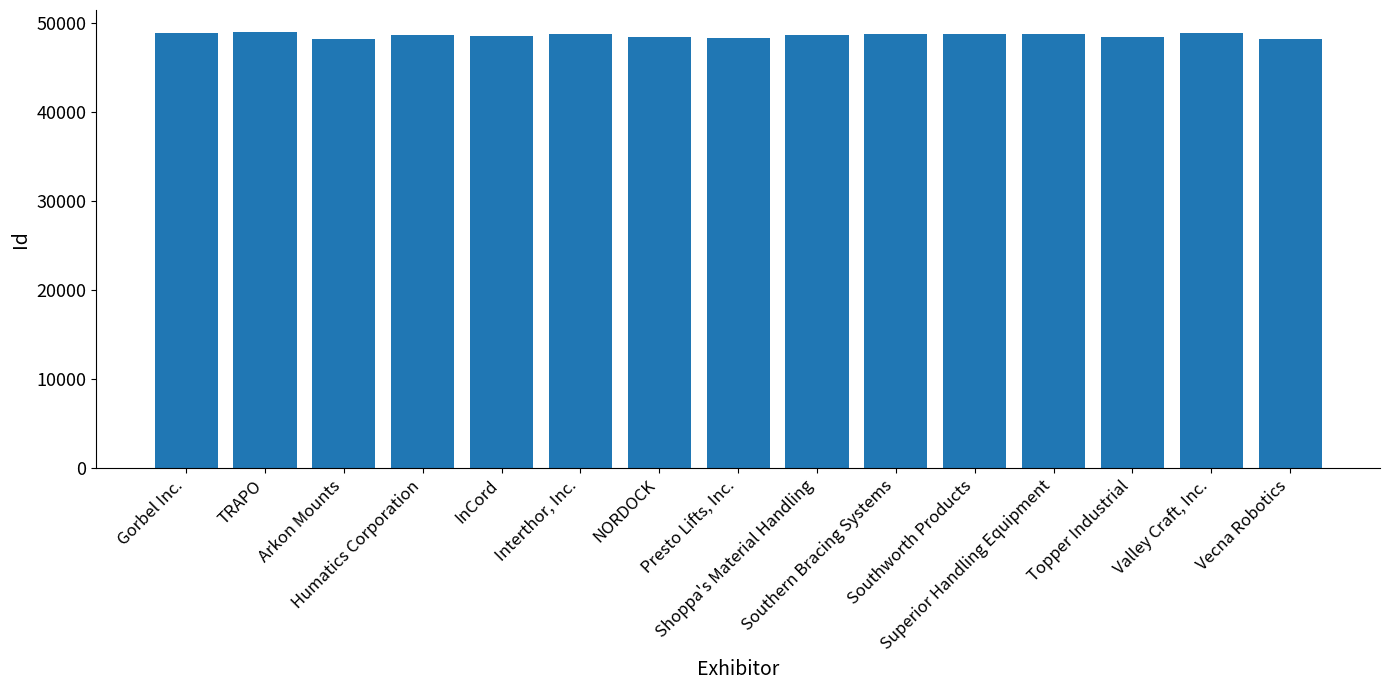

What is the minimum value shown in the chart?

48154